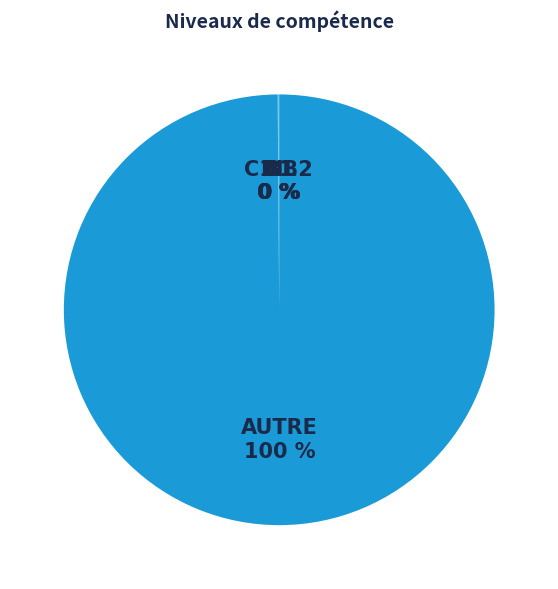

What is the largest slice in the pie chart?

AUTRE